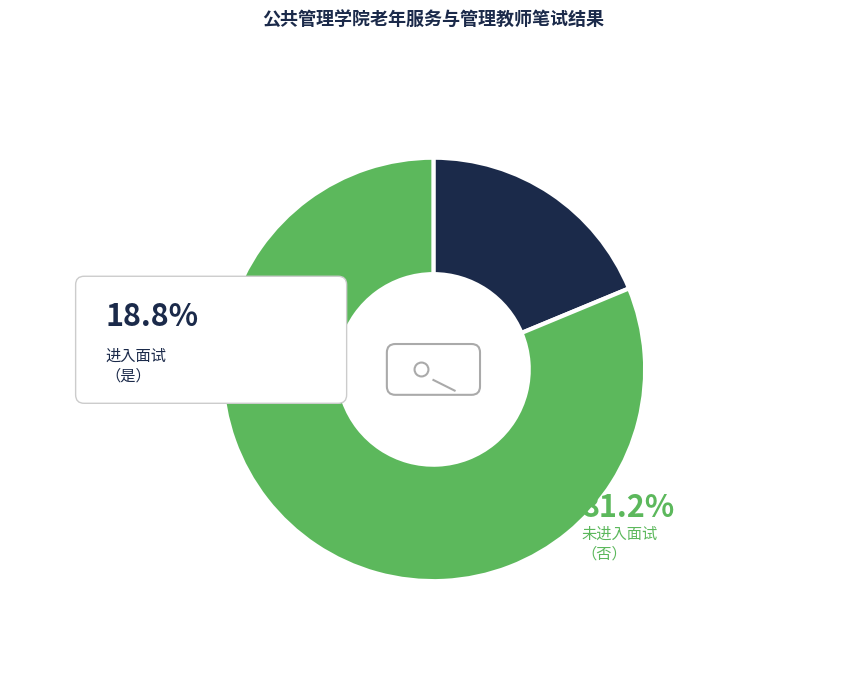

How many segments does this pie chart have?

2